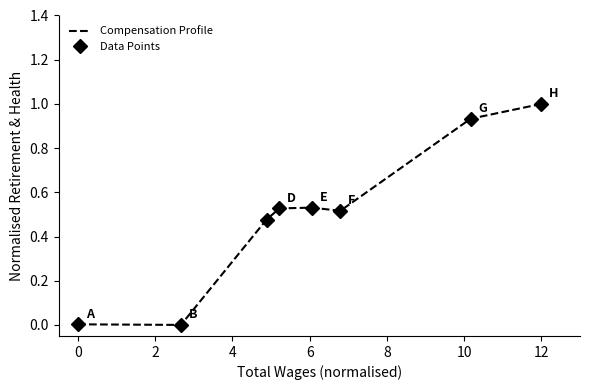

List the series in order of their peak value, lowest first.

Compensation Profile, Data Points